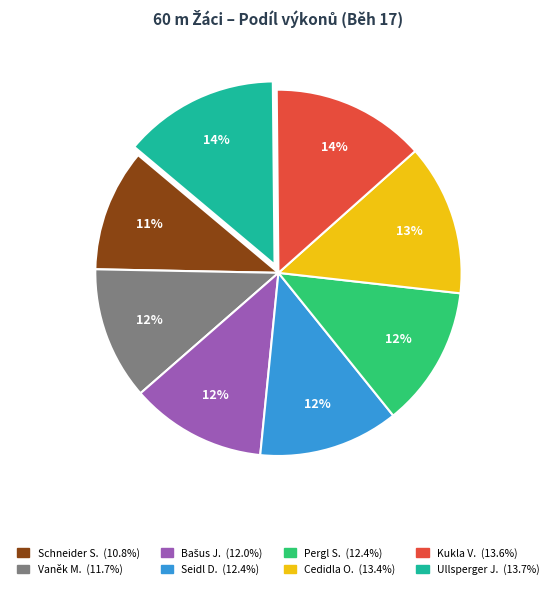

To the nearest percent, what is the average slice percentage?

12%